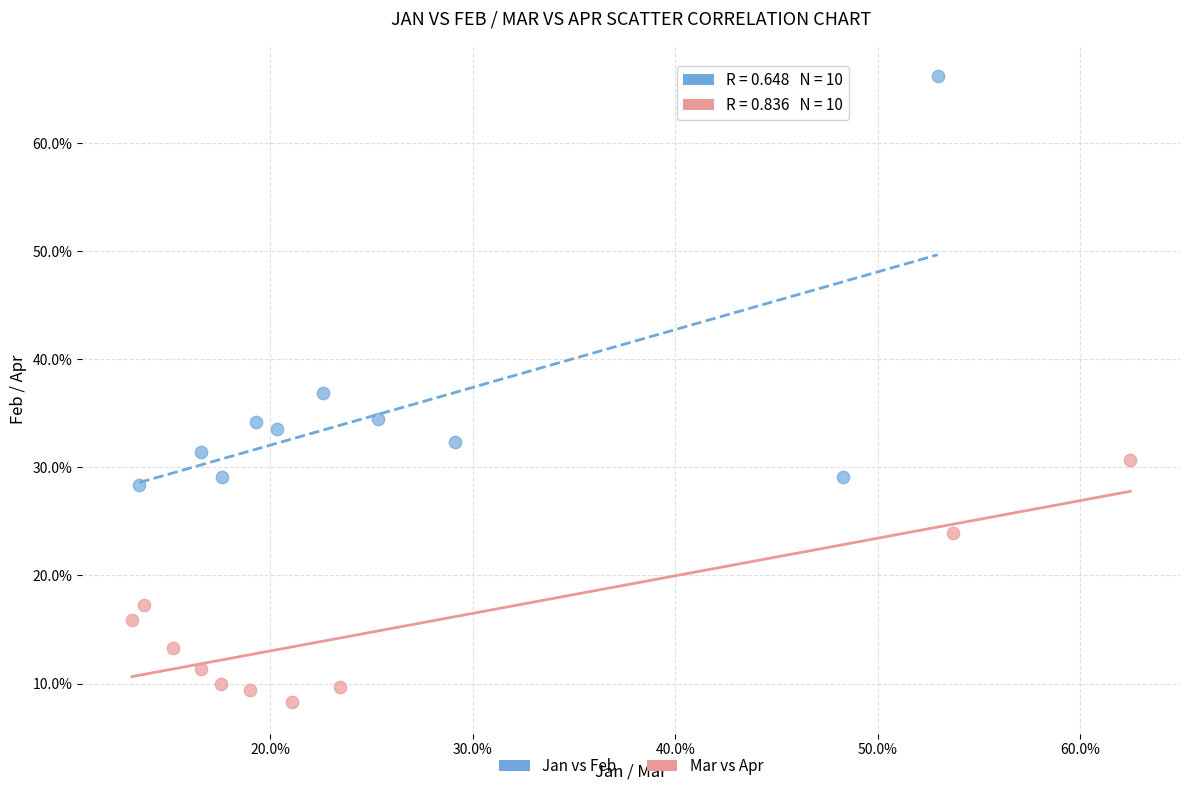

What are all the series names shown in the legend?

Jan vs Feb, Mar vs Apr